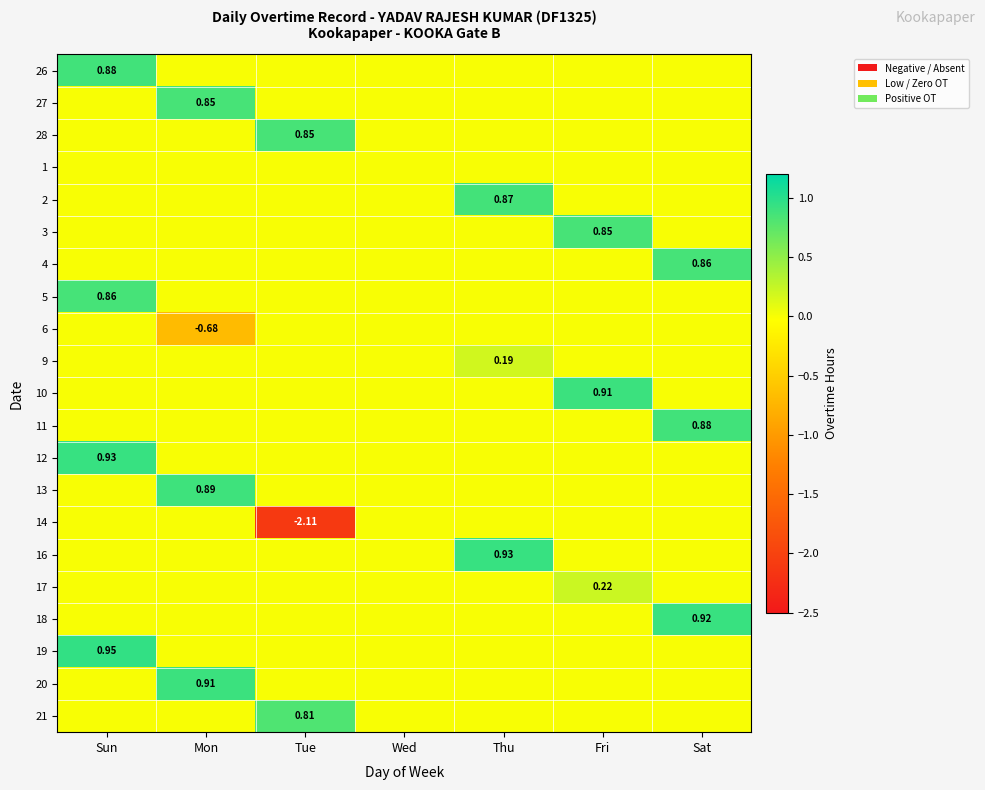

At which label does 14 reach its peak?

Sun